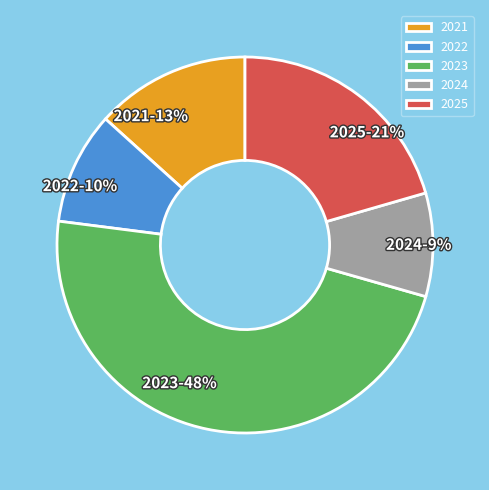

What is the largest slice in the pie chart?

2023